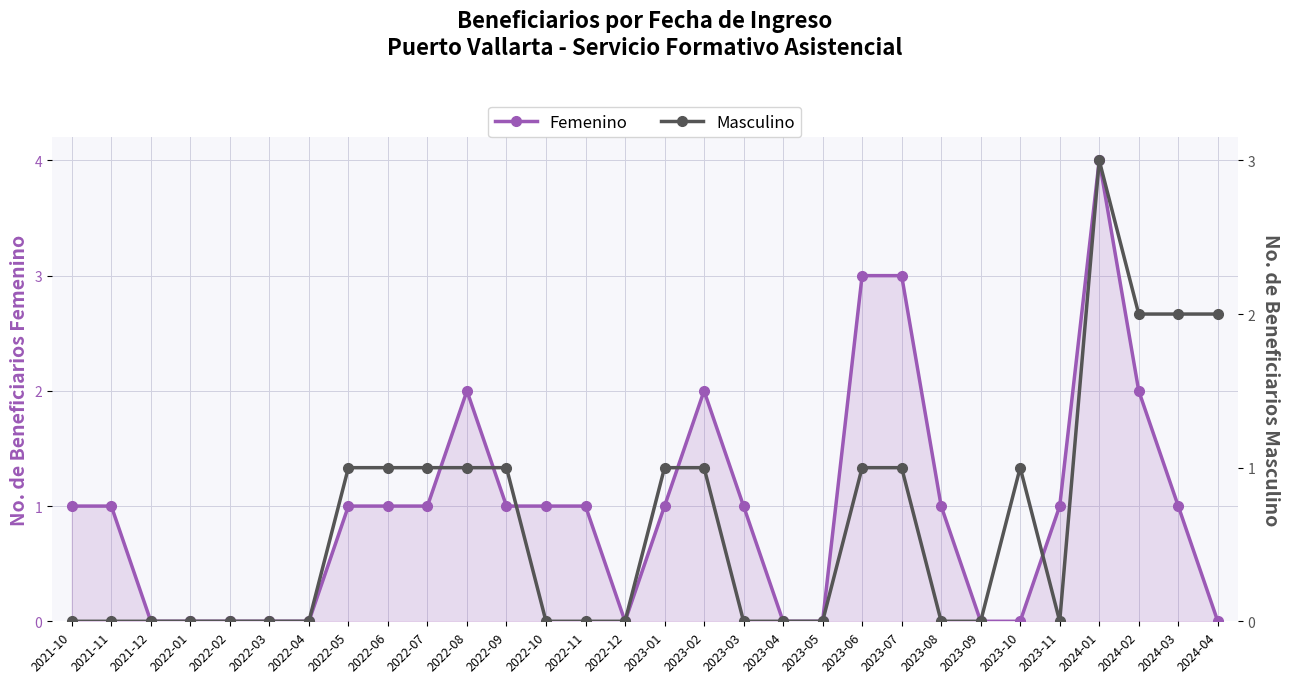

What is the average value of the Masculino series?

1